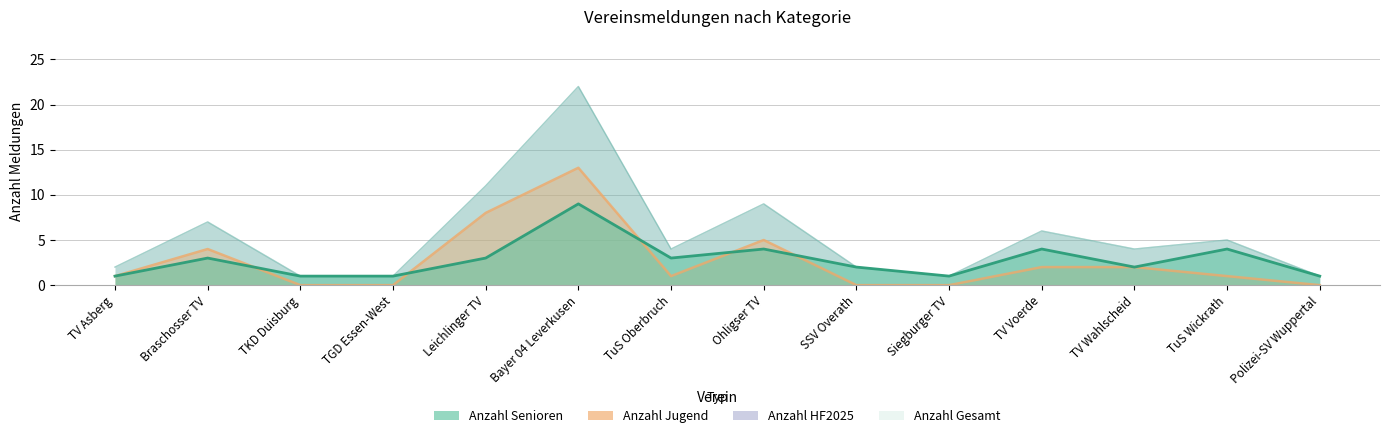

In Anzahl Gesamt, how many points are lower than both neighbors (excluding endpoints)?

3